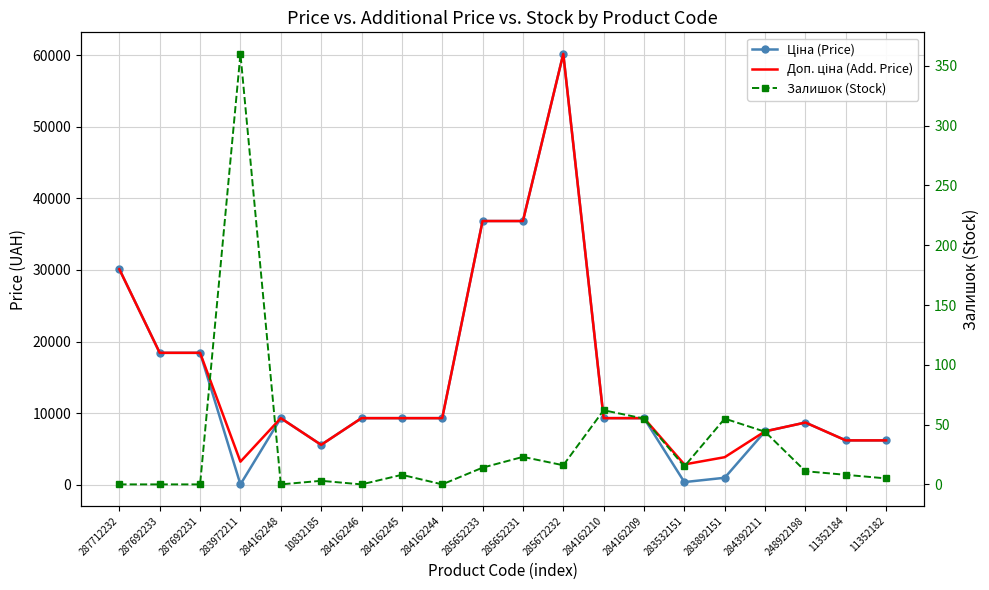

What position from the left is 284162209?

14